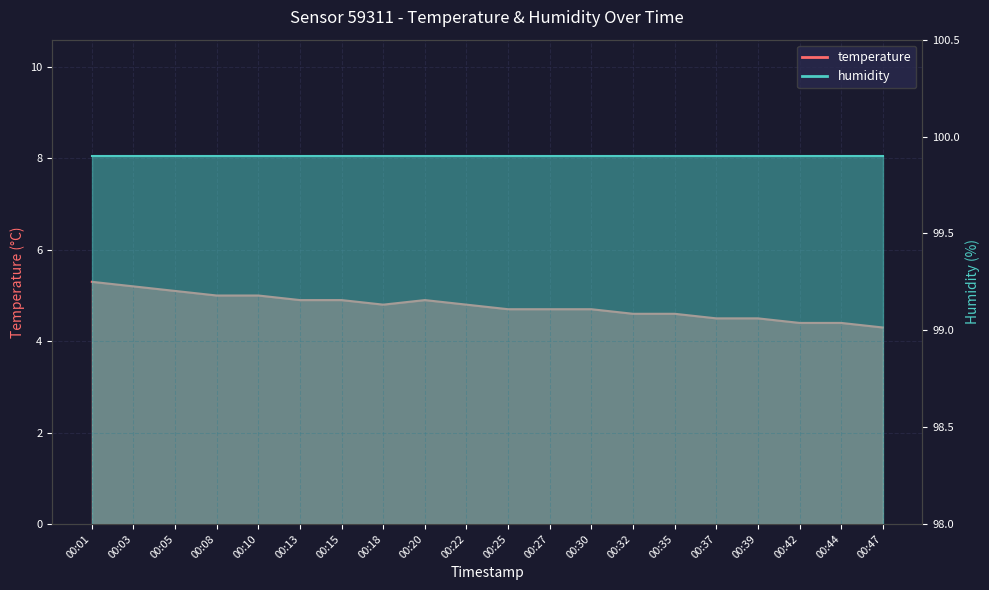

Reading left to right, extract all data points from this chart.

5.3	5.2	5.1	5.0	5.0	4.9	4.9	4.8	4.9	4.8	4.7	4.7	4.7	4.6	4.6	4.5	4.5	4.4	4.4	4.3